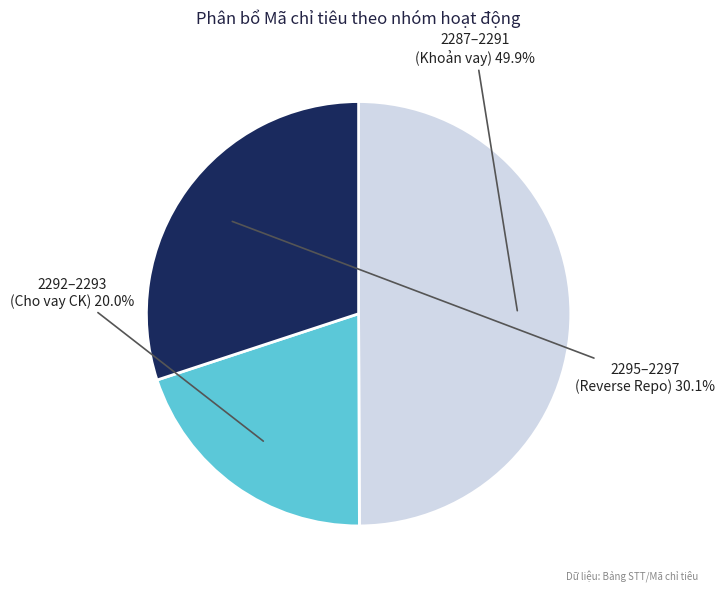

Is there a majority slice in this chart?

No